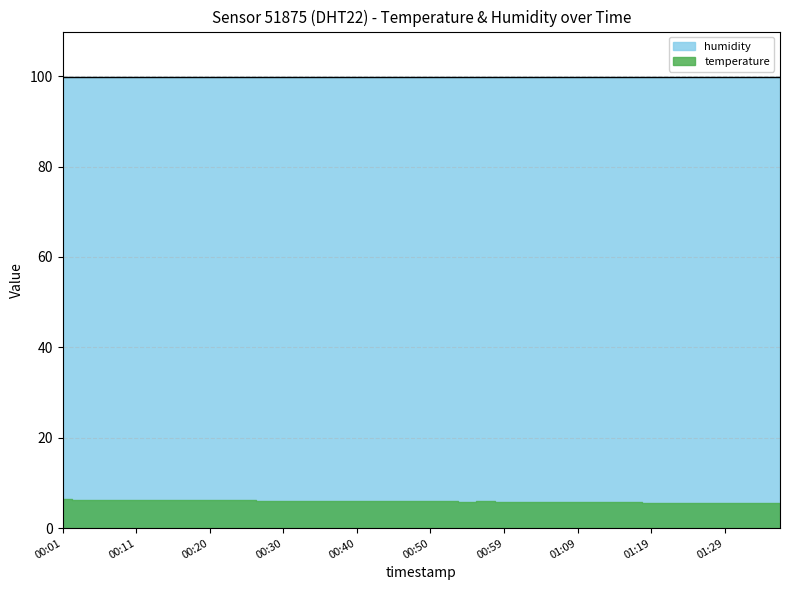

Between 00:01 and 00:08, which is larger?

00:01